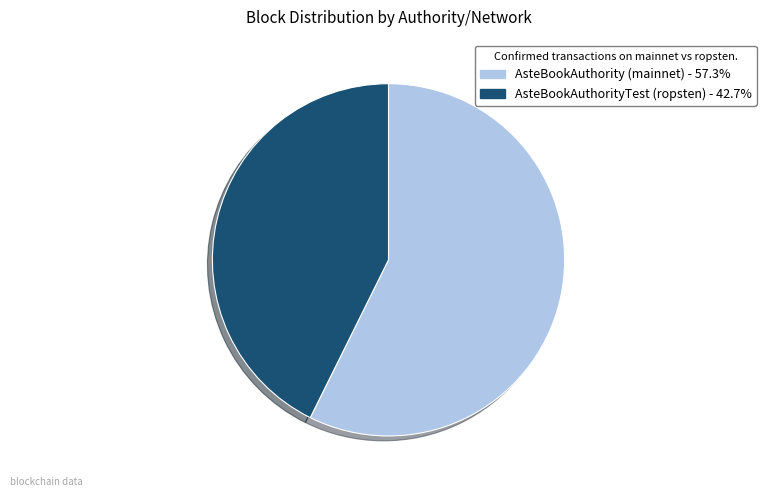

Which slice represents more than half of the pie?

AsteBookAuthority (mainnet)